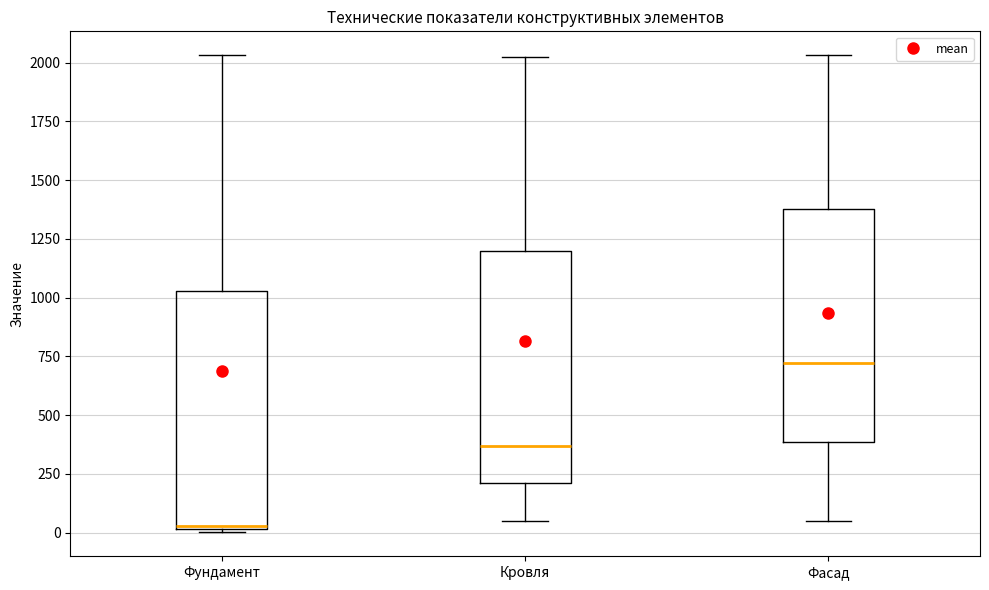

Where does the median line of the box for Фасад sit on the y-axis? The values are not printed on the chart, so give them approximately, as read against the axis.

700